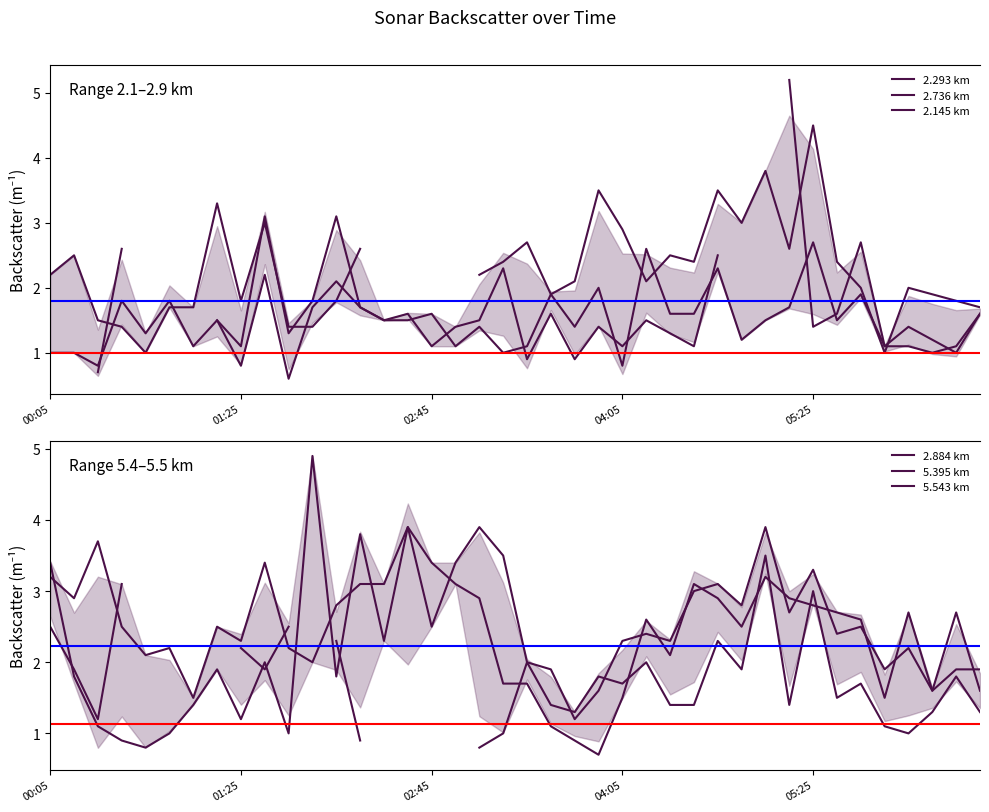

What position from the left is 33?

34